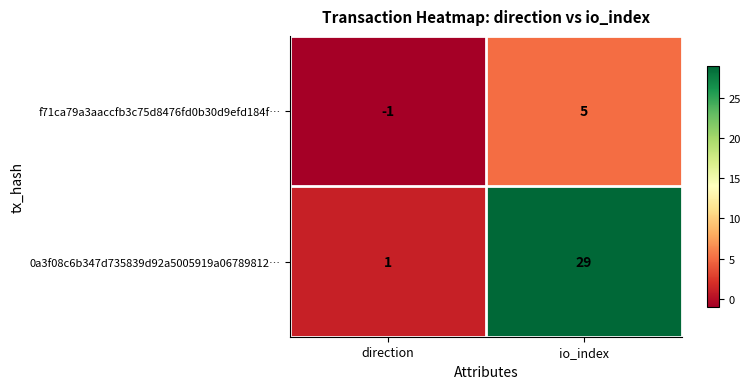

List the series in order of their overall mean, lowest first.

f71ca79a3aaccfb3c75d8476fd0b30d9efd184f…, 0a3f08c6b347d735839d92a5005919a06789812…